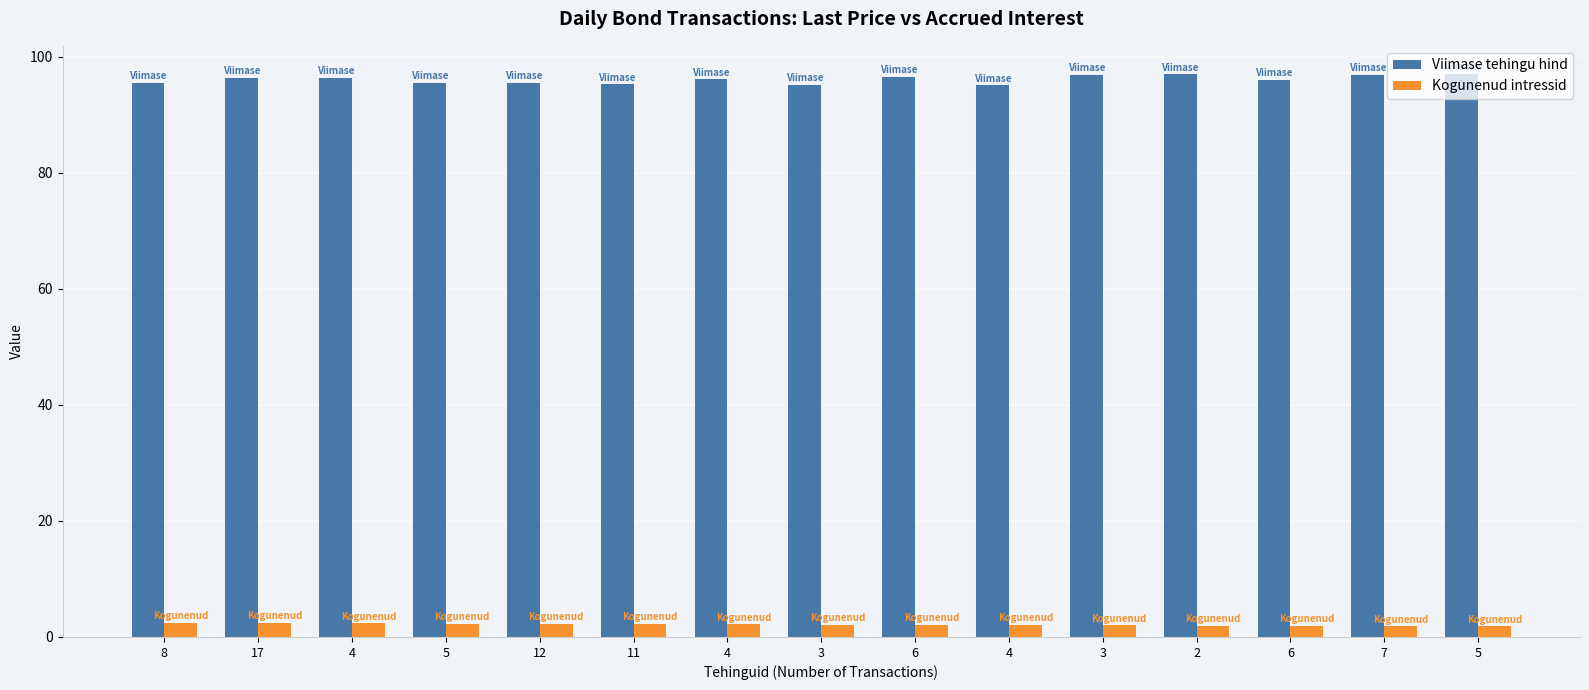

Read the Viimase tehingu hind value at 6.

96.6